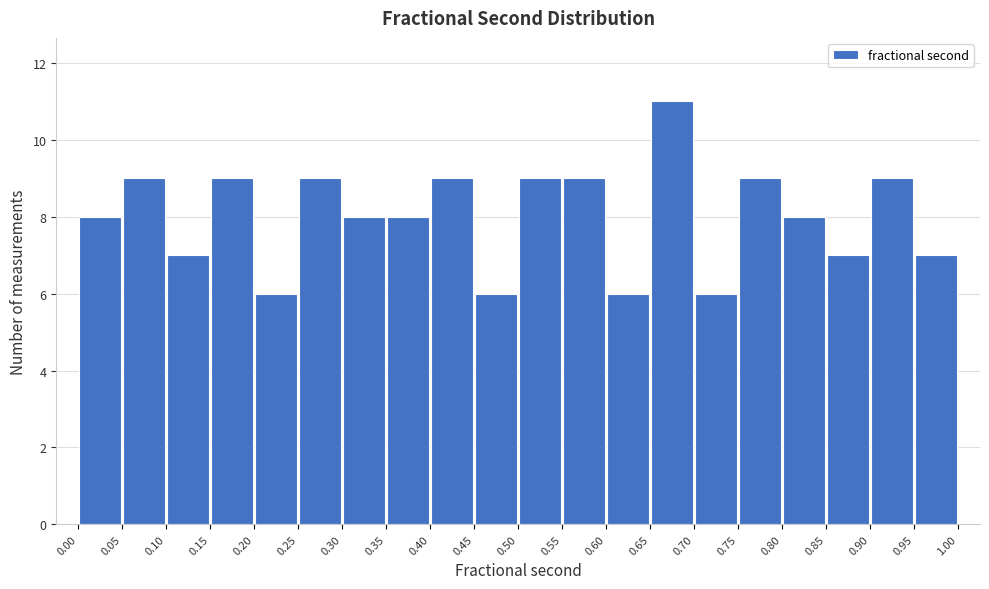

Reading left to right, transcribe this chart: for each bar, give the range it covers on the x-axis and its height. The values are not printed on the chart, so give them approximately, as read against the axis.

0.00 to 0.05: 8
0.05 to 0.10: 9
0.10 to 0.15: 7
0.15 to 0.20: 9
0.20 to 0.25: 6
0.25 to 0.30: 9
0.30 to 0.35: 8
0.35 to 0.40: 8
0.40 to 0.45: 9
0.45 to 0.50: 6
0.50 to 0.55: 9
0.55 to 0.60: 9
0.60 to 0.65: 6
0.65 to 0.70: 11
0.70 to 0.75: 6
0.75 to 0.80: 9
0.80 to 0.85: 8
0.85 to 0.90: 7
0.90 to 0.95: 9
0.95 to 1.00: 7